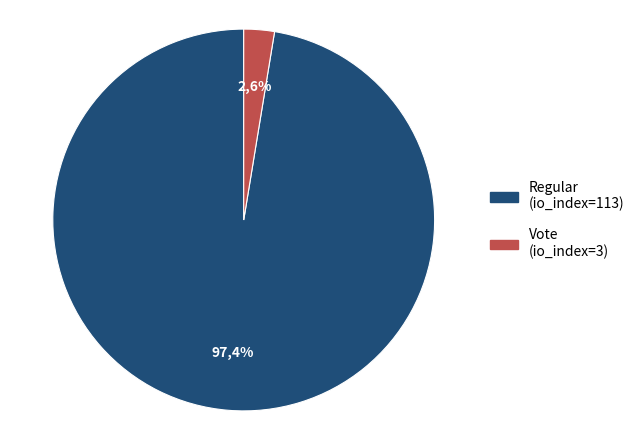

Is the sum of Vote (io_index=3) and Regular (io_index=113) greater than half?

Yes